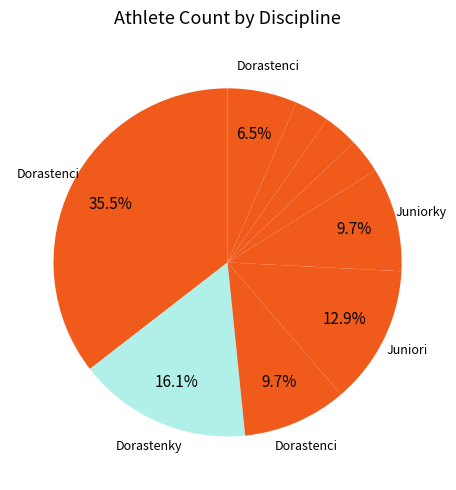

How many slices are in this pie chart?

9